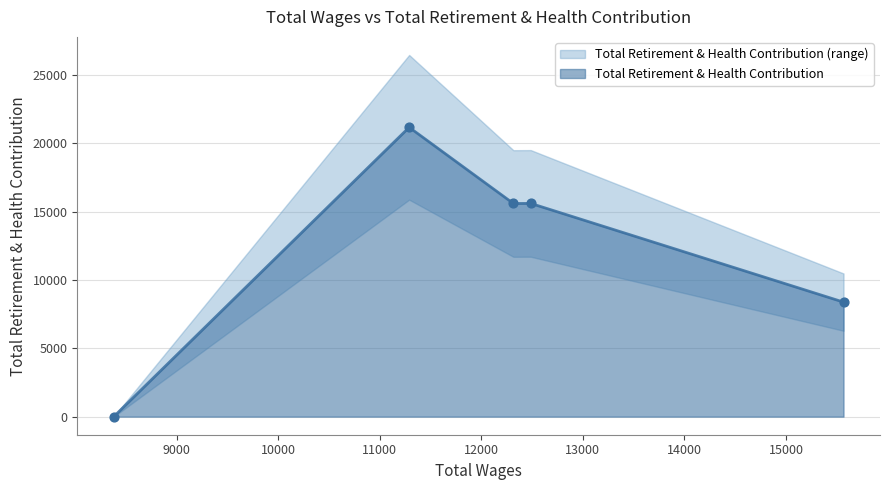

Approximately how many times larger is the value at 12316 compared to 12487?

1.0